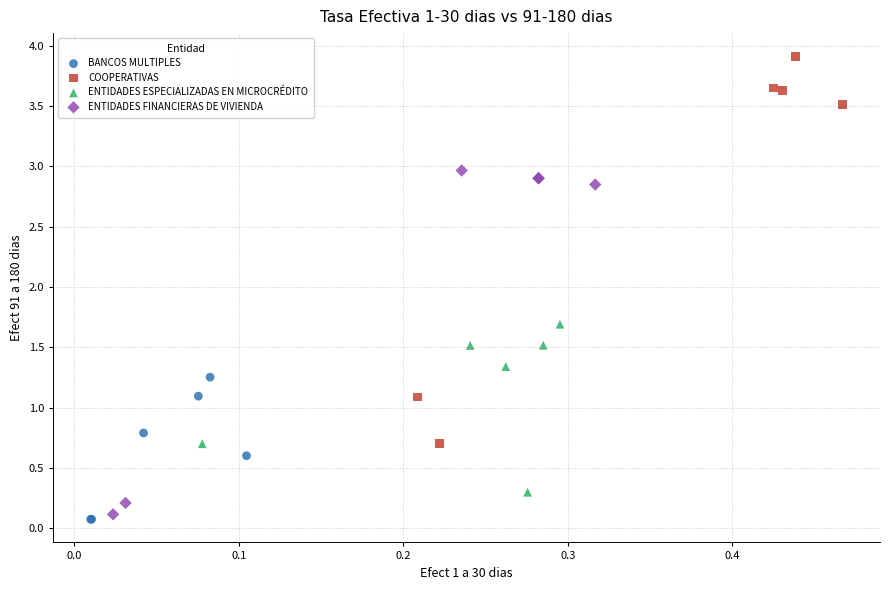

Which series has the largest Y range (max minus min)?

COOPERATIVAS